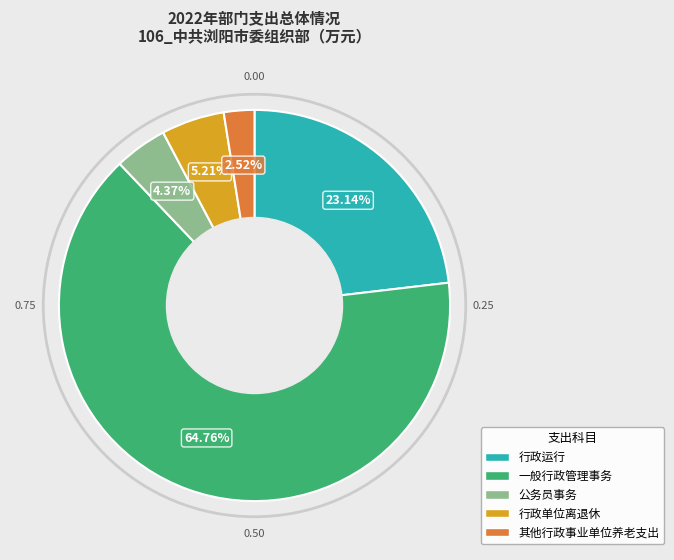

Is there any slice that represents more than half of the pie?

Yes